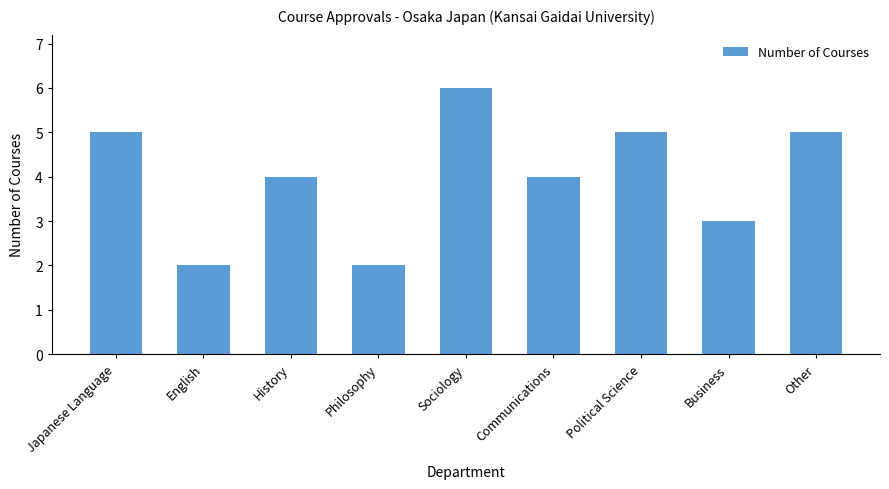

What is the label of the 1st bar from the right?

Other